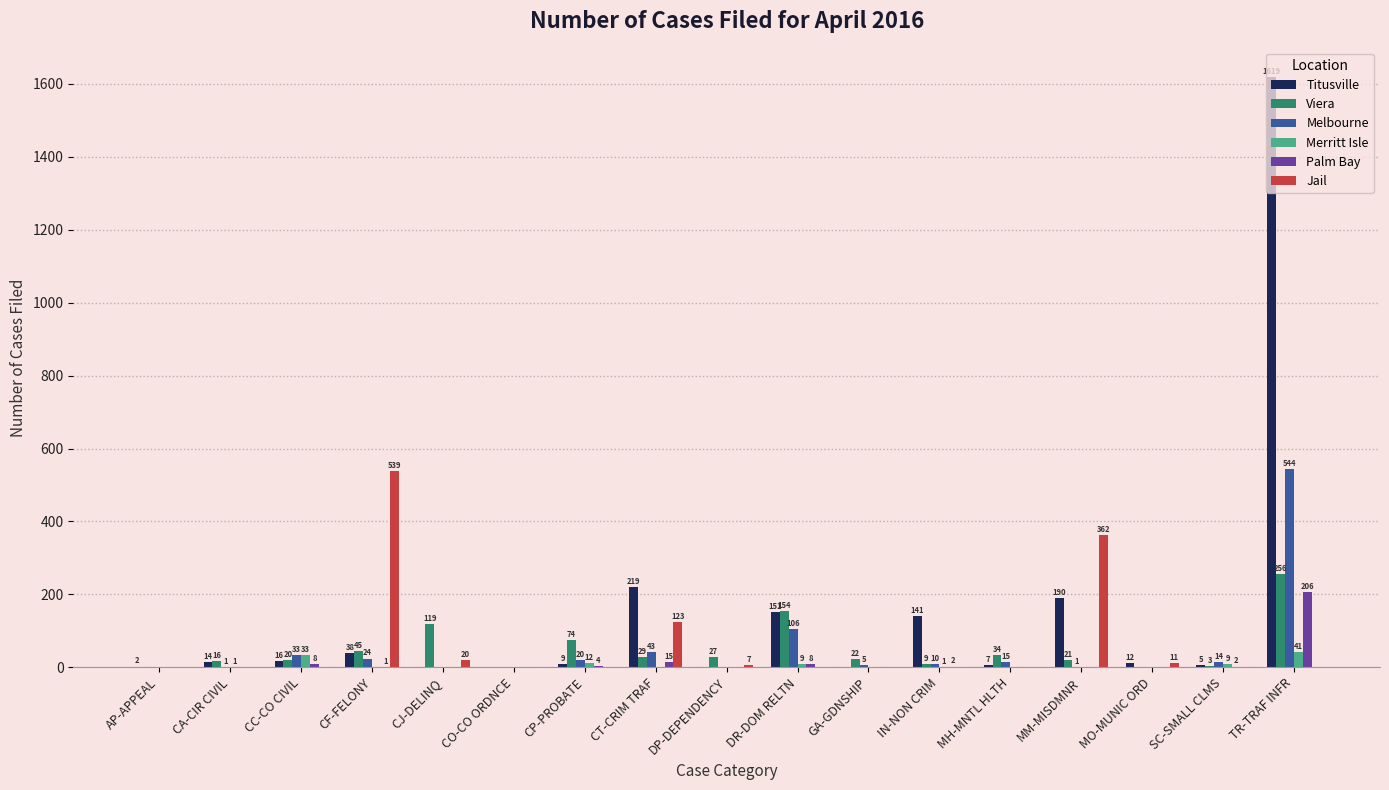

What are all the series names shown in the legend?

Titusville, Viera, Melbourne, Merritt Isle, Palm Bay, Jail